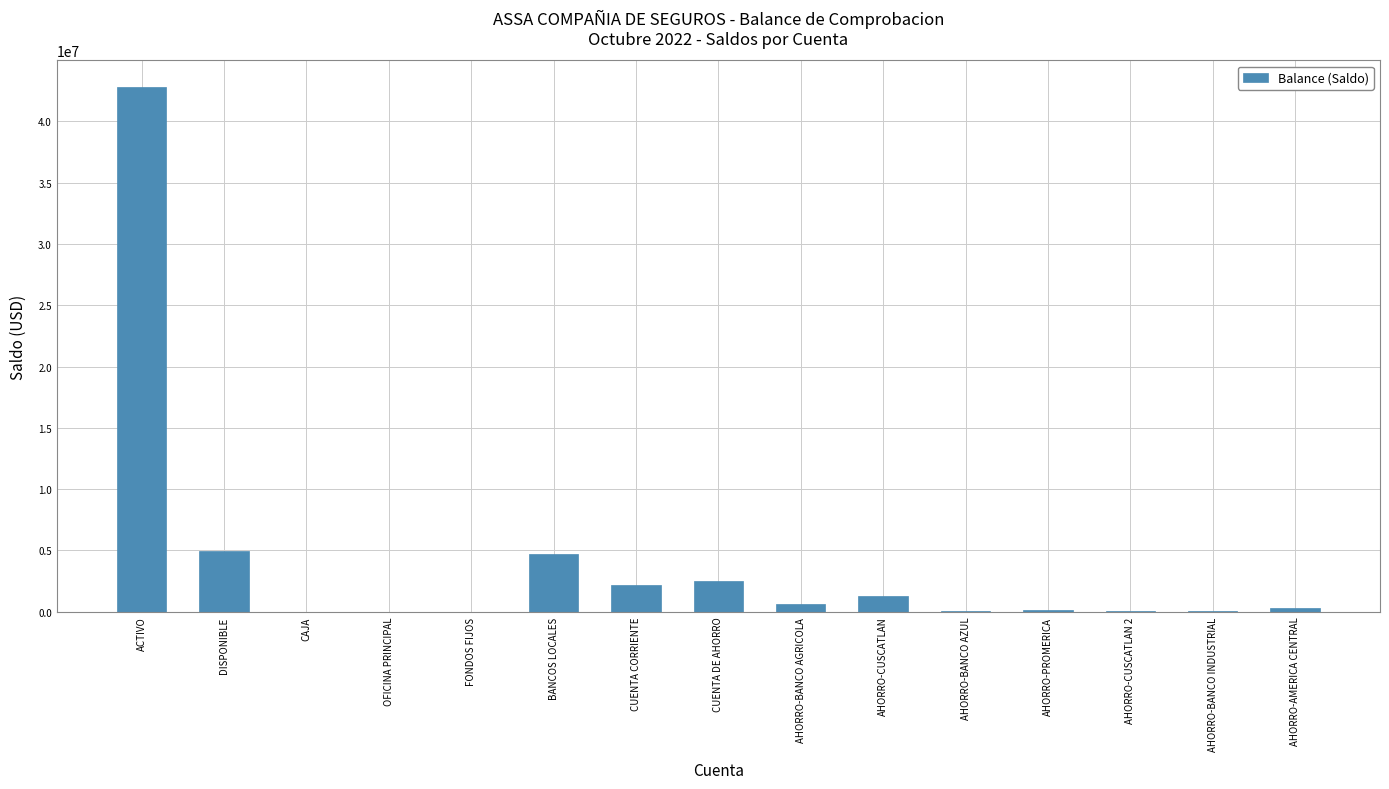

What is the maximum value shown in the chart?

42847813.1